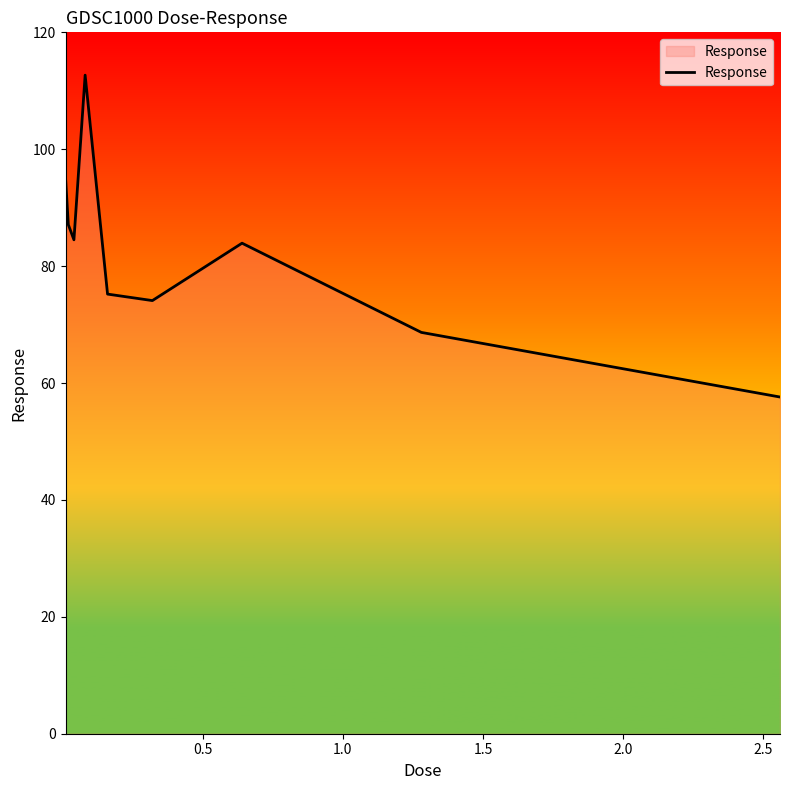

What is the smallest value displayed?

57.6